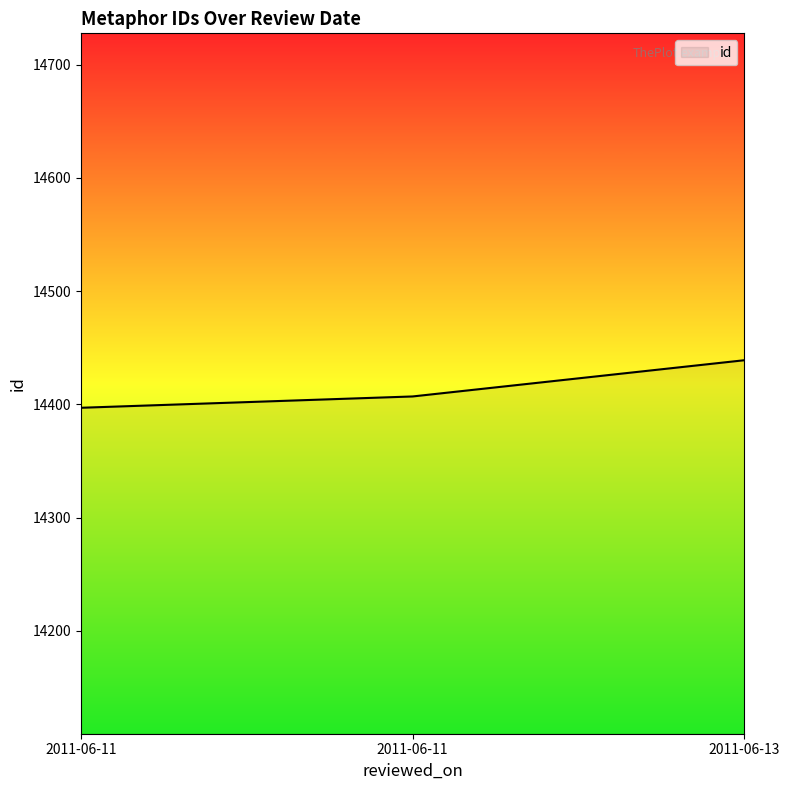

What is the value of the 3rd point from the left?

14439